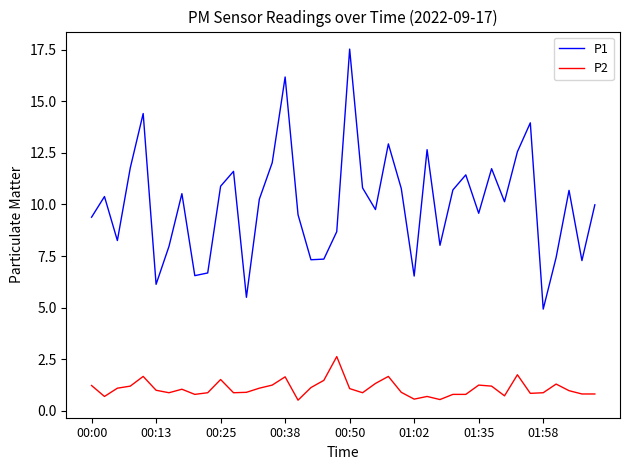

True or false: P1 and P2 cross at least once.

False